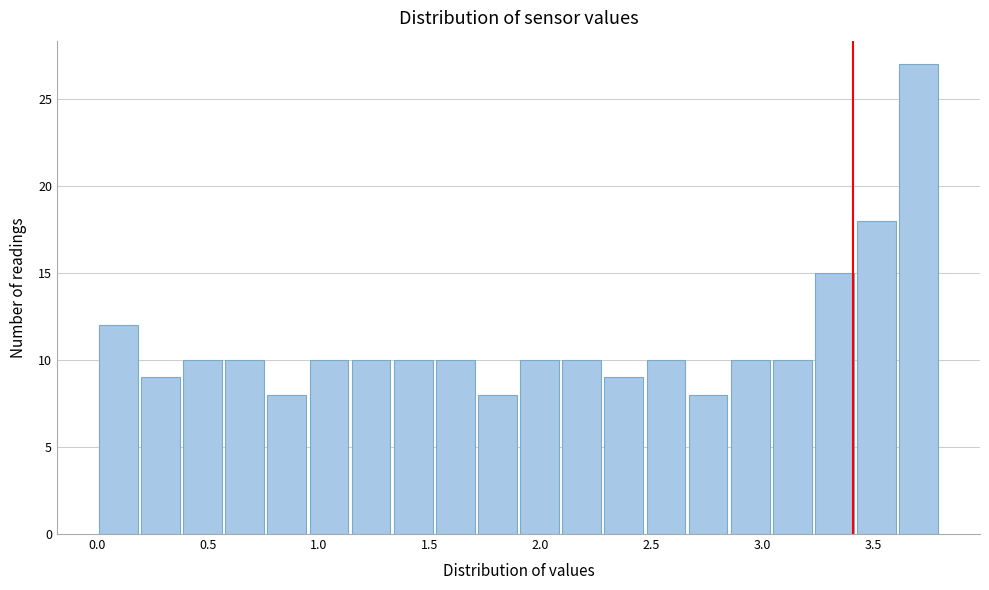

Read against the x-axis, roughly where is the centre of the tallest bar?

3.70